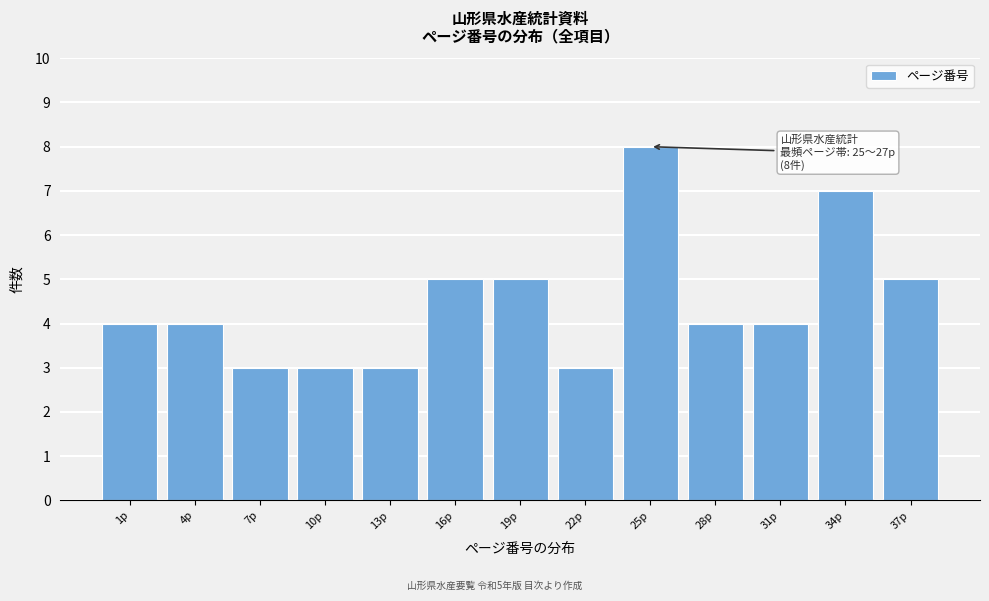

Reading right to left, extract all data points from this chart.

5	7	4	4	8	3	5	5	3	3	3	4	4